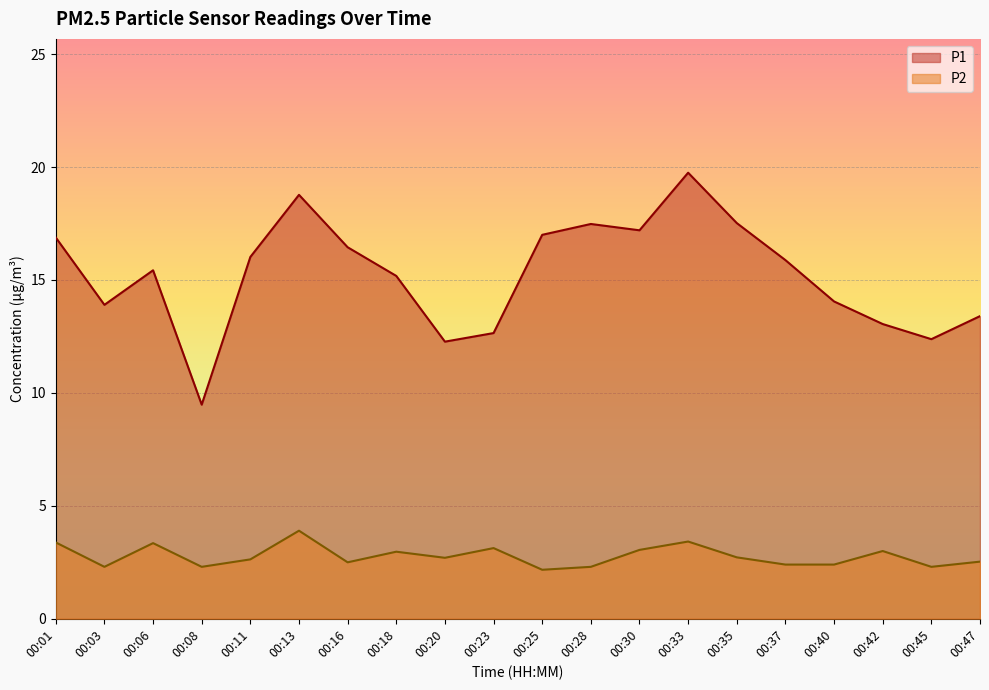

Does the chart display data point markers on the line(s)?

No